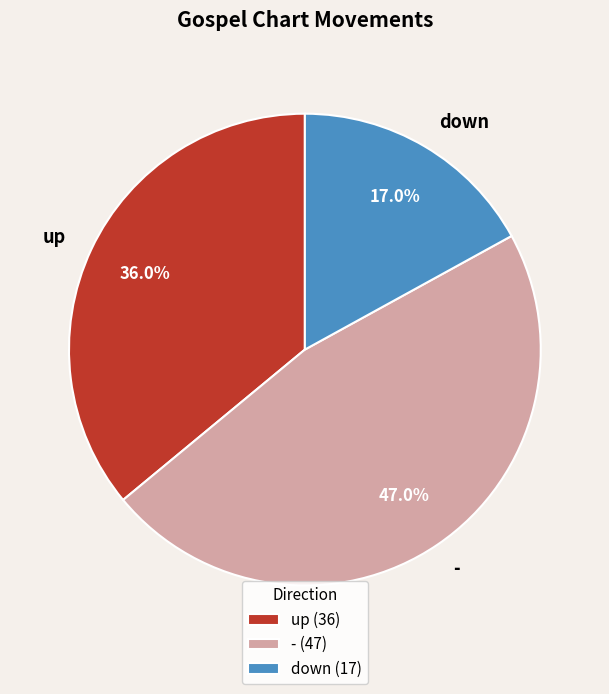

To the nearest percent, what percentage of the pie is up?

36%